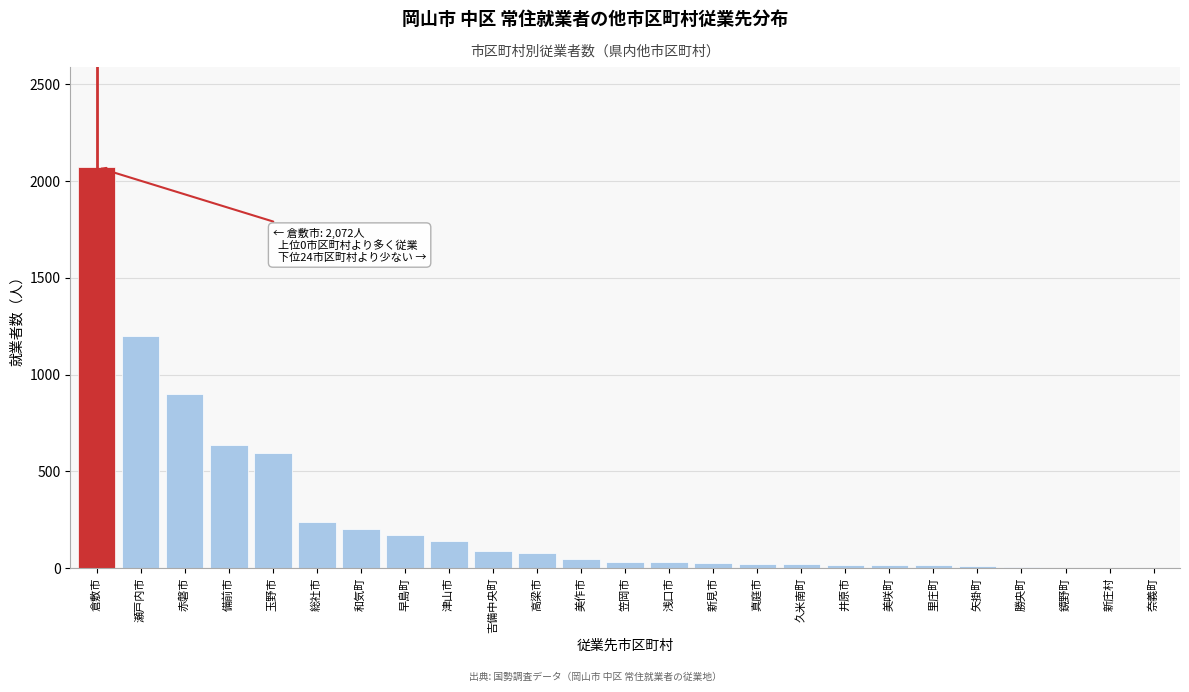

Where is the data nearest to the value 1036?

赤磐市